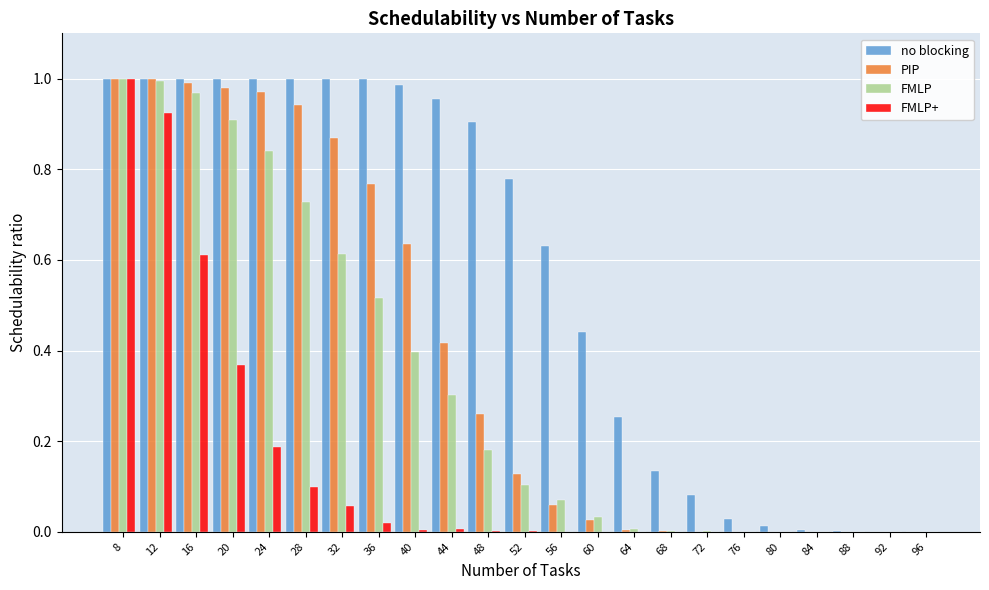

The no blocking series shows 1.3 at 44. True or false?

False